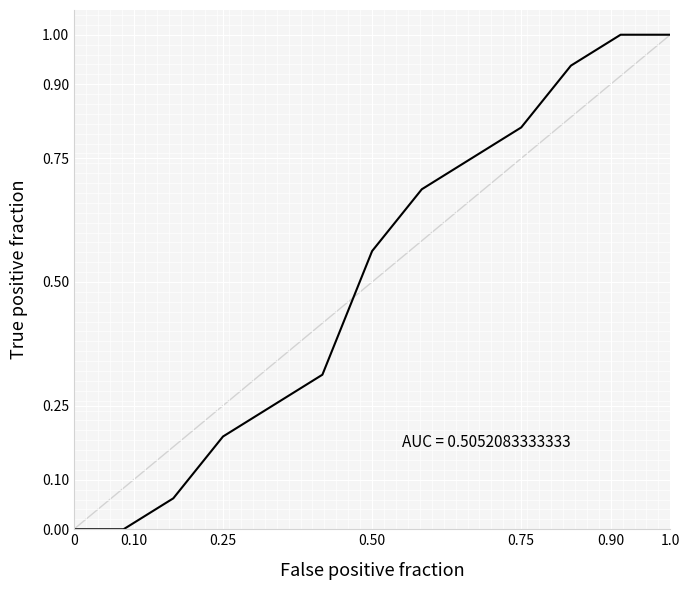

What is the greatest value displayed?

1.0